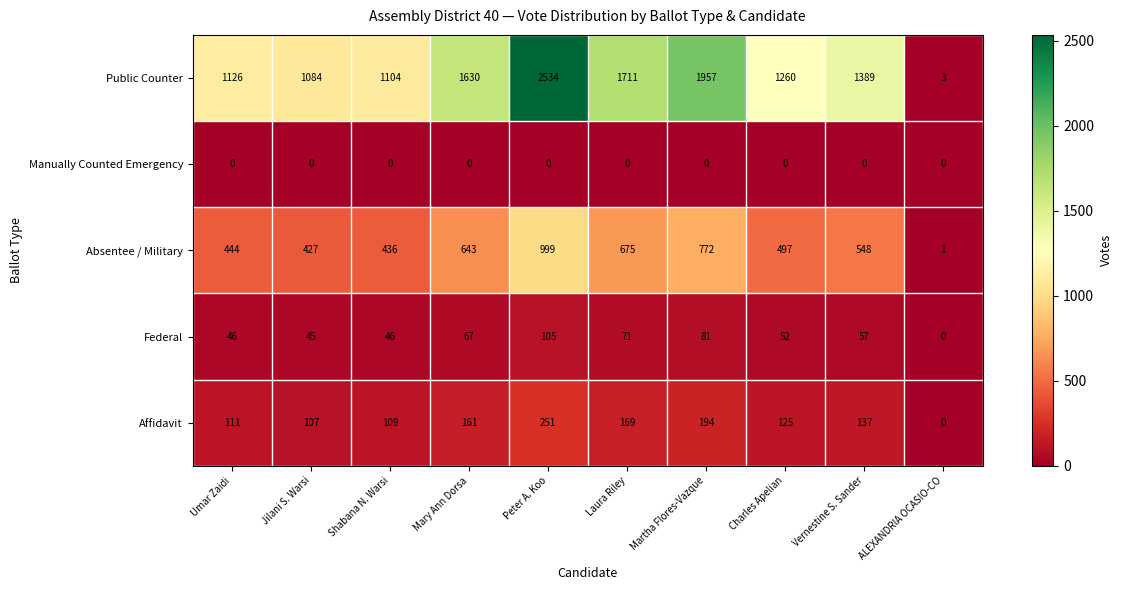

What is the total value across all series at Charles Apelian?

1934